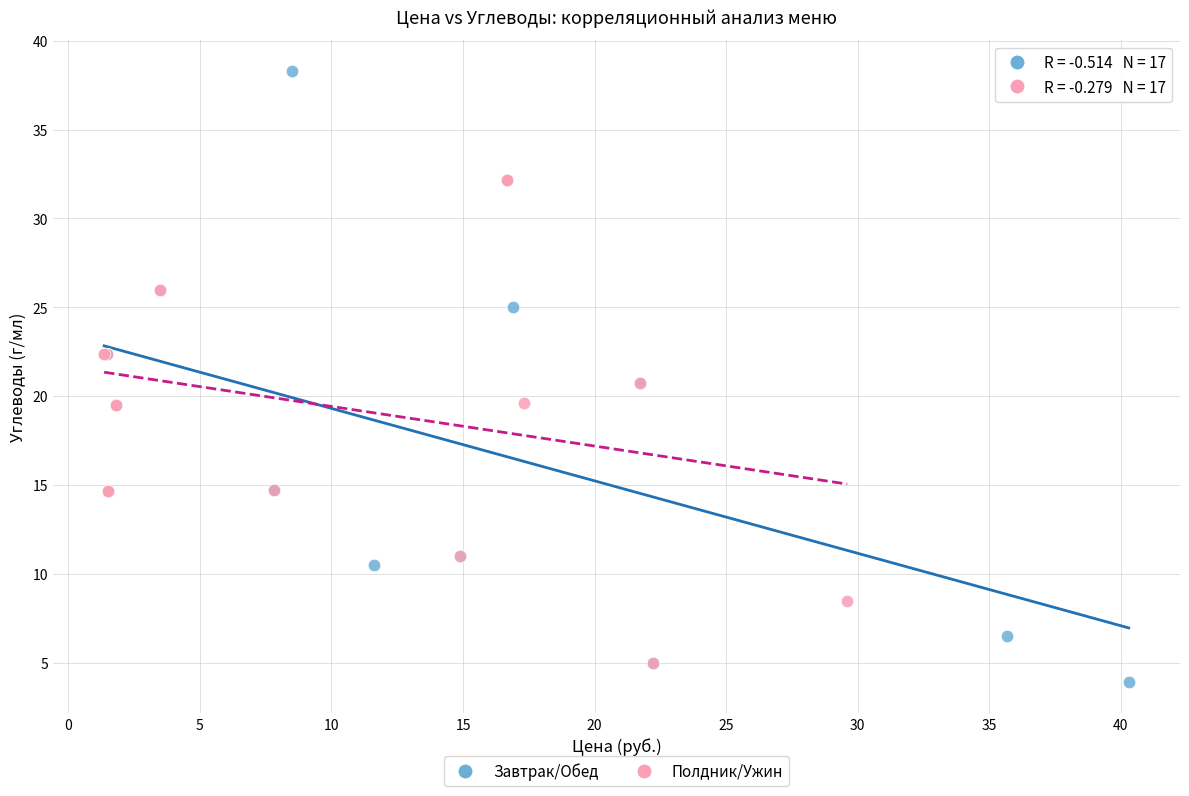

Which series has the widest spread of Y values?

Завтрак/Обед